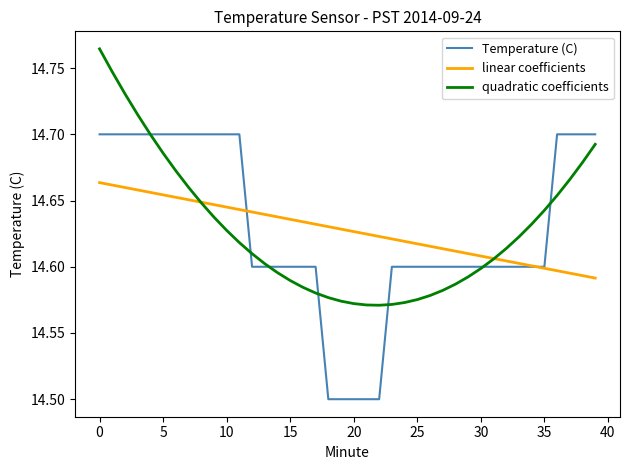

List the series in order of their peak value, lowest first.

linear coefficients, Temperature (C), quadratic coefficients